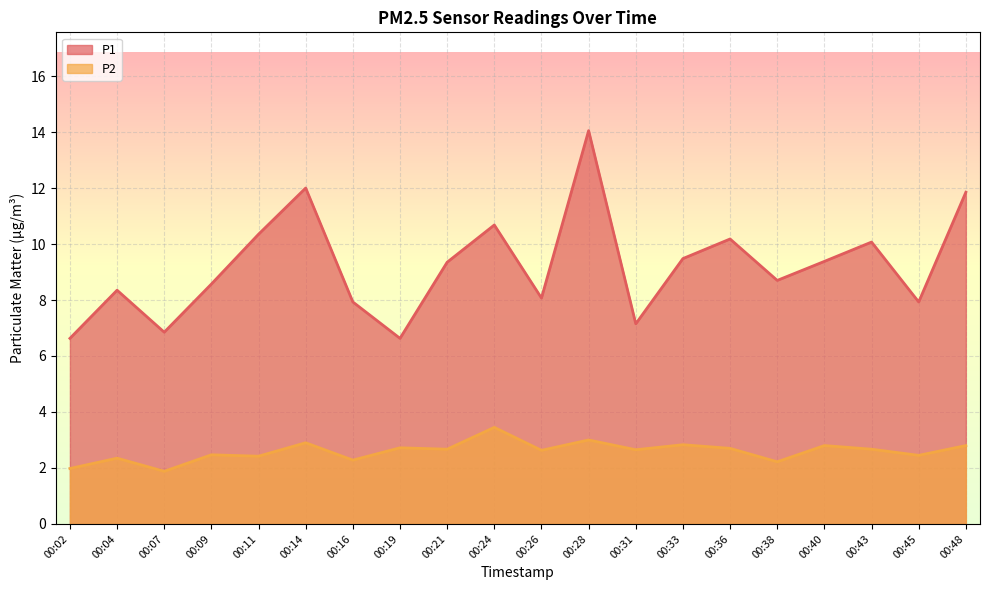

Which category has the highest value across all series?

00:28